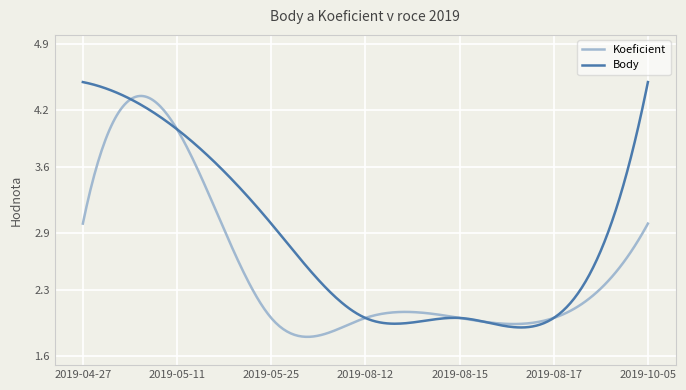

Which series has the largest total across all categories?

Body